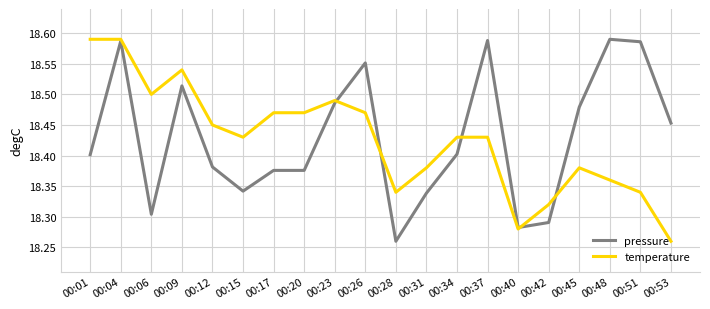

Which category has the lowest value in the temperature series?

00:53